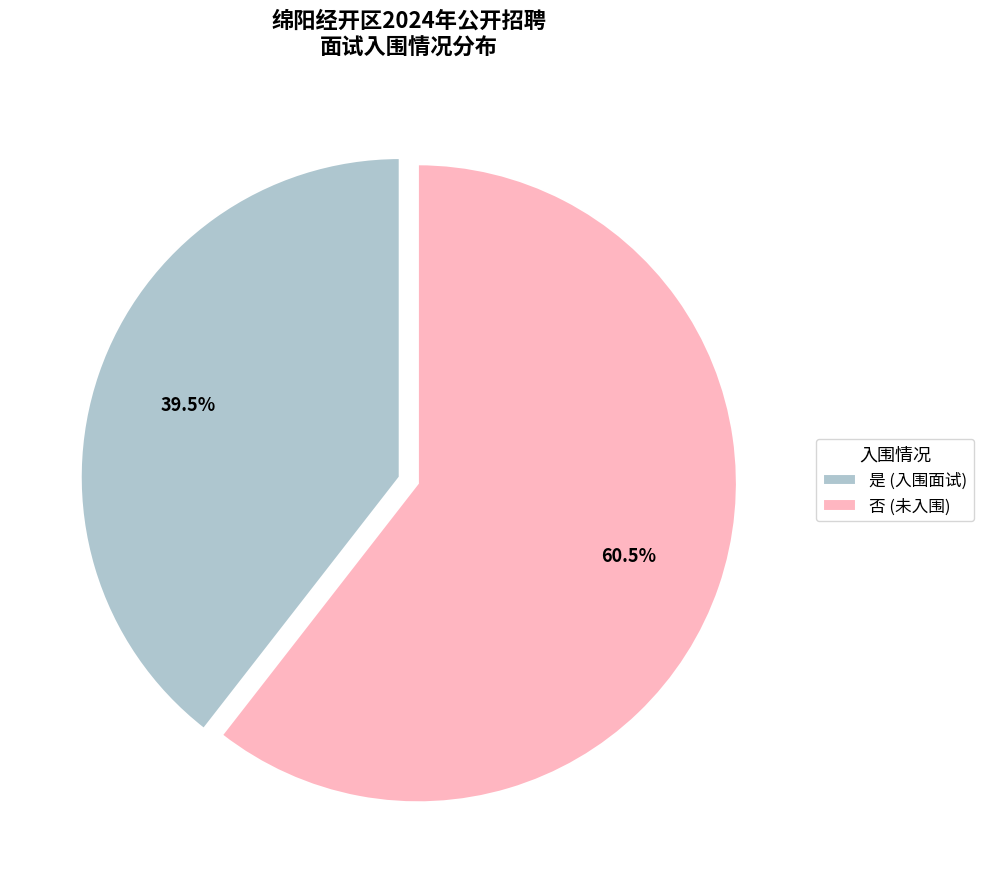

Combined, what portion of the pie is 是 and 否?

100.0%